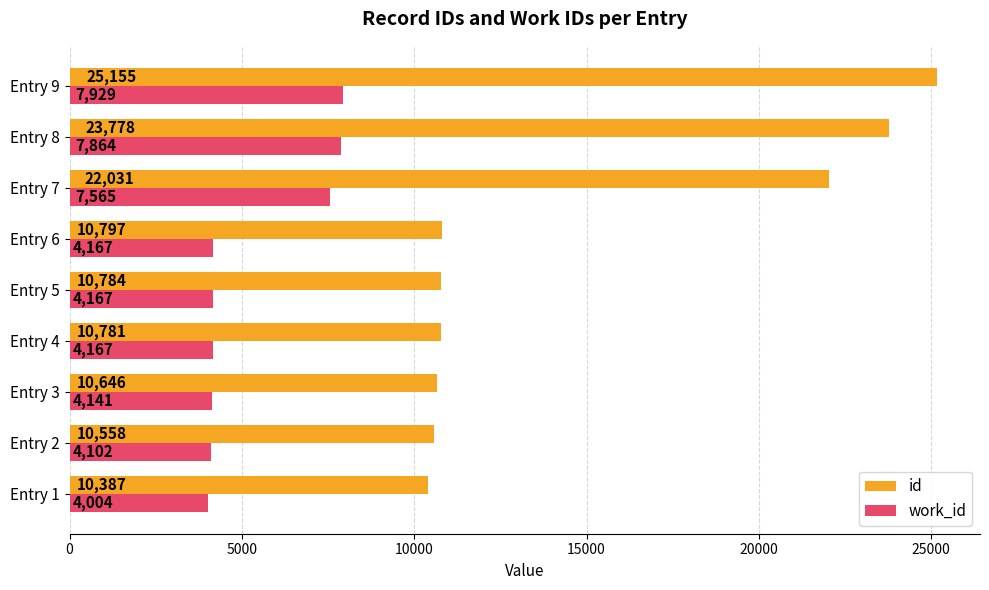

Which series has the largest range (max minus min)?

id